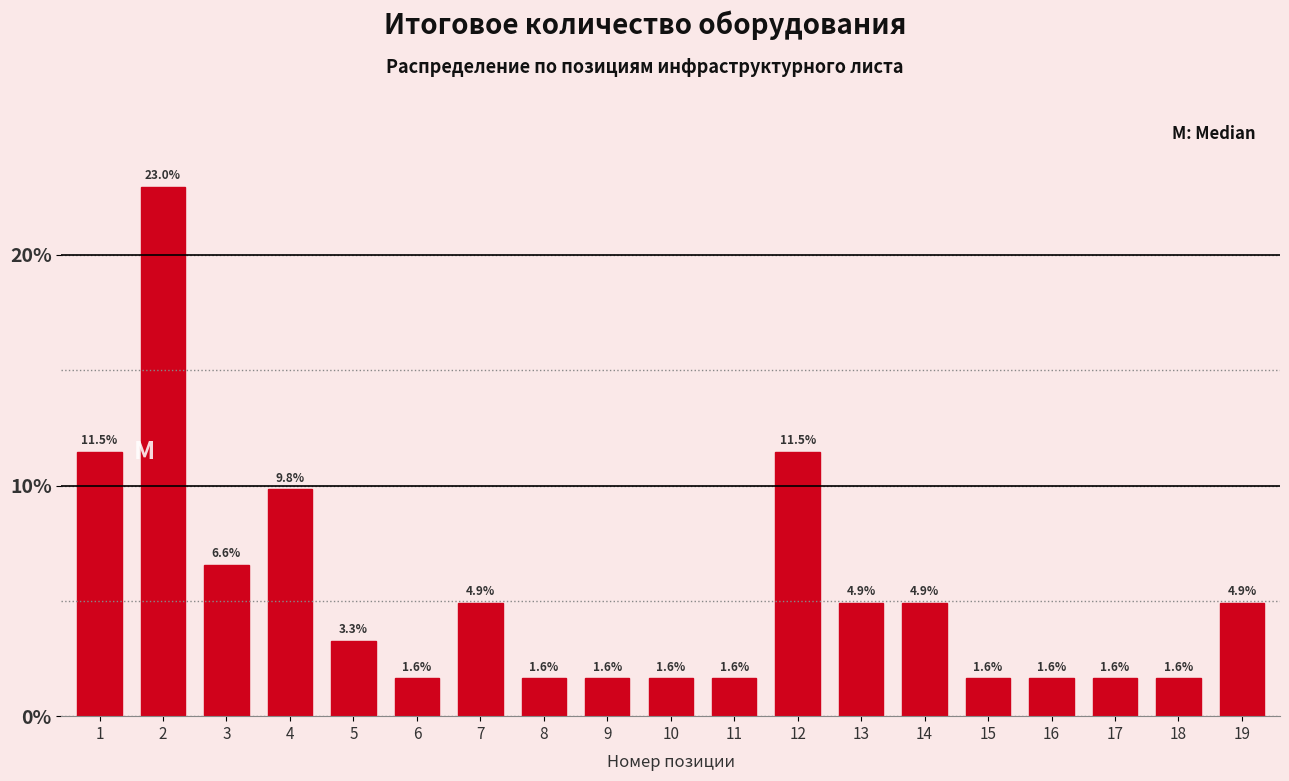

Reading left to right, what are all the values shown in this chart?

1=11.5	2=23.0	3=6.6	4=9.8	5=3.3	6=1.6	7=4.9	8=1.6	9=1.6	10=1.6	11=1.6	12=11.5	13=4.9	14=4.9	15=1.6	16=1.6	17=1.6	18=1.6	19=4.9